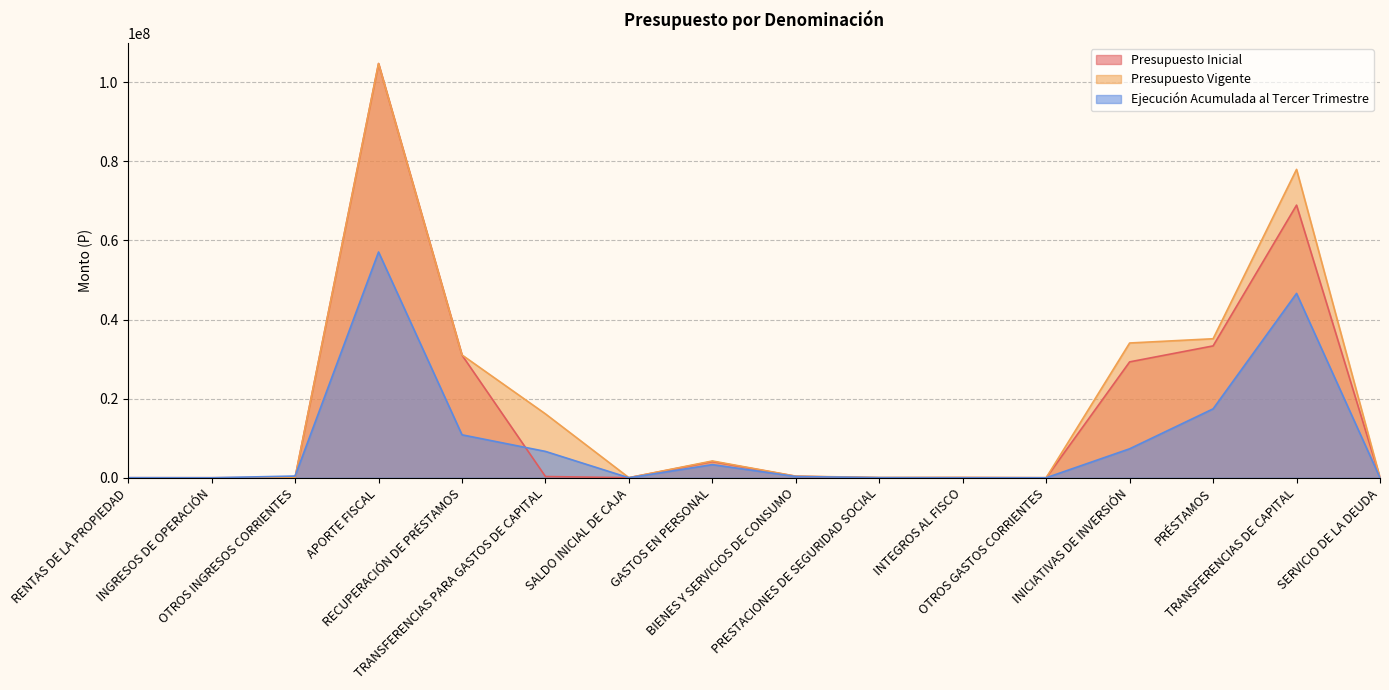

Between RENTAS DE LA PROPIEDAD and GASTOS EN PERSONAL, which series saw the biggest shift?

Presupuesto Vigente